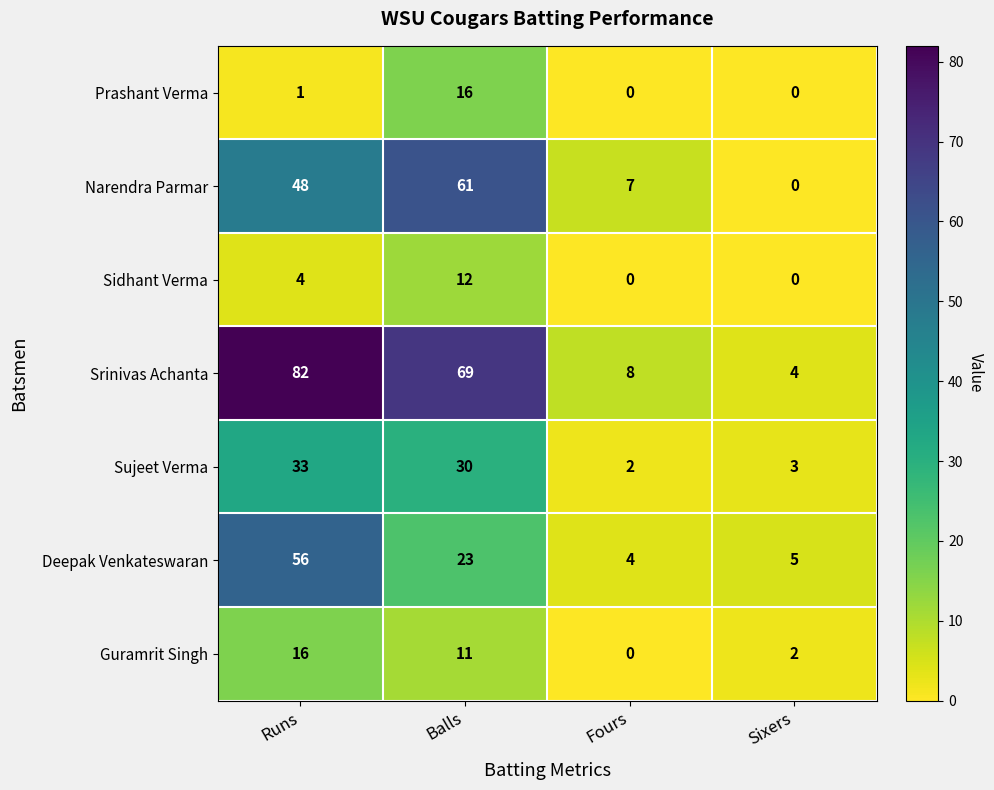

Rank the categories by Guramrit Singh value from highest to lowest.

Runs, Balls, Sixers, Fours